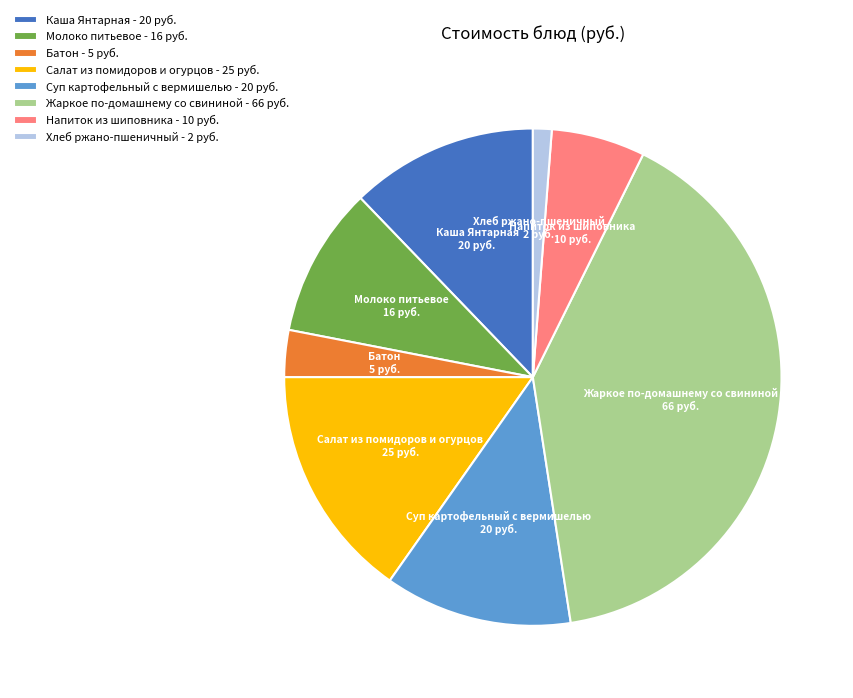

The Суп картофельный с вермишелью slice represents 6% of the pie. True or false?

False